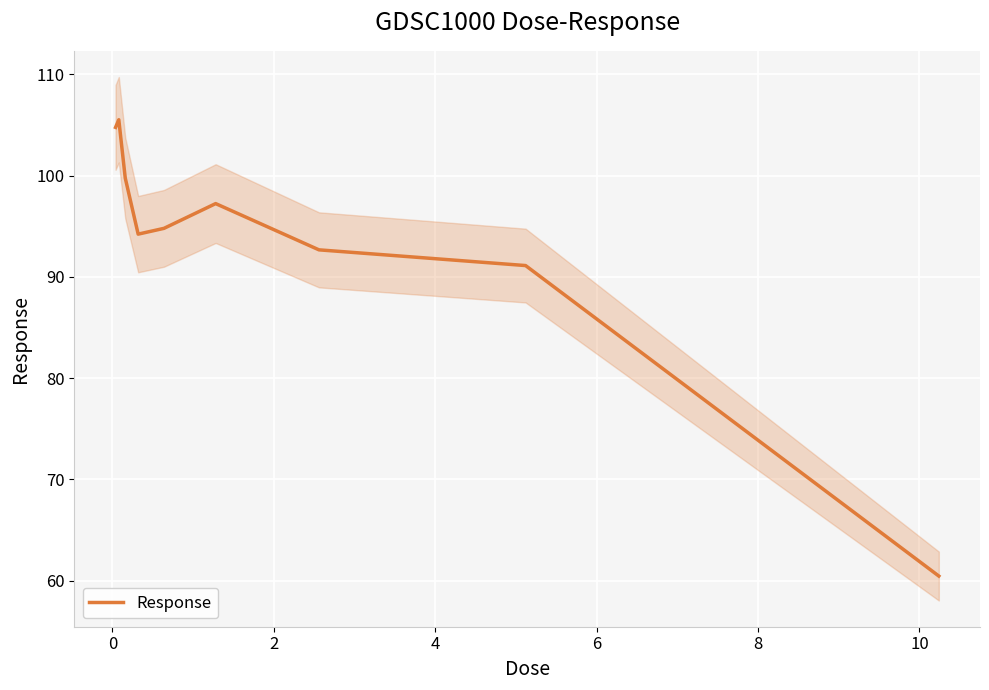

What is the lowest value of the Response series?

60.5